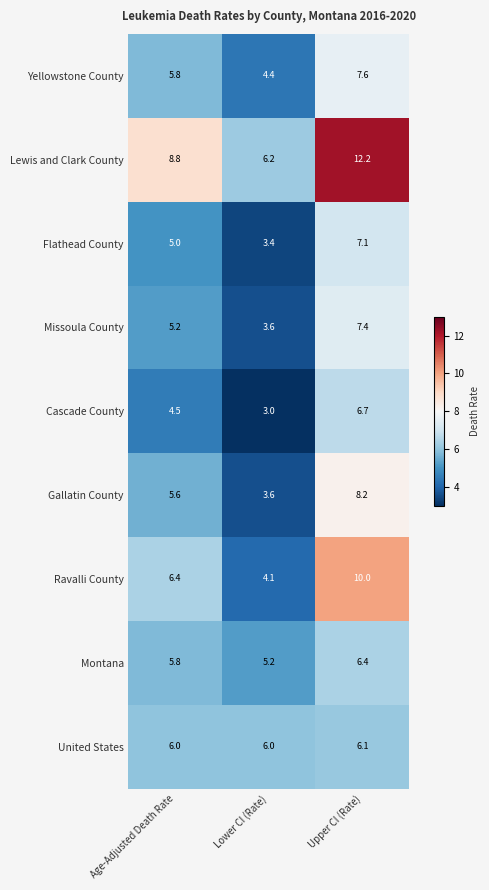

Where is Gallatin County nearest to the value 5?

Age-Adjusted Death Rate